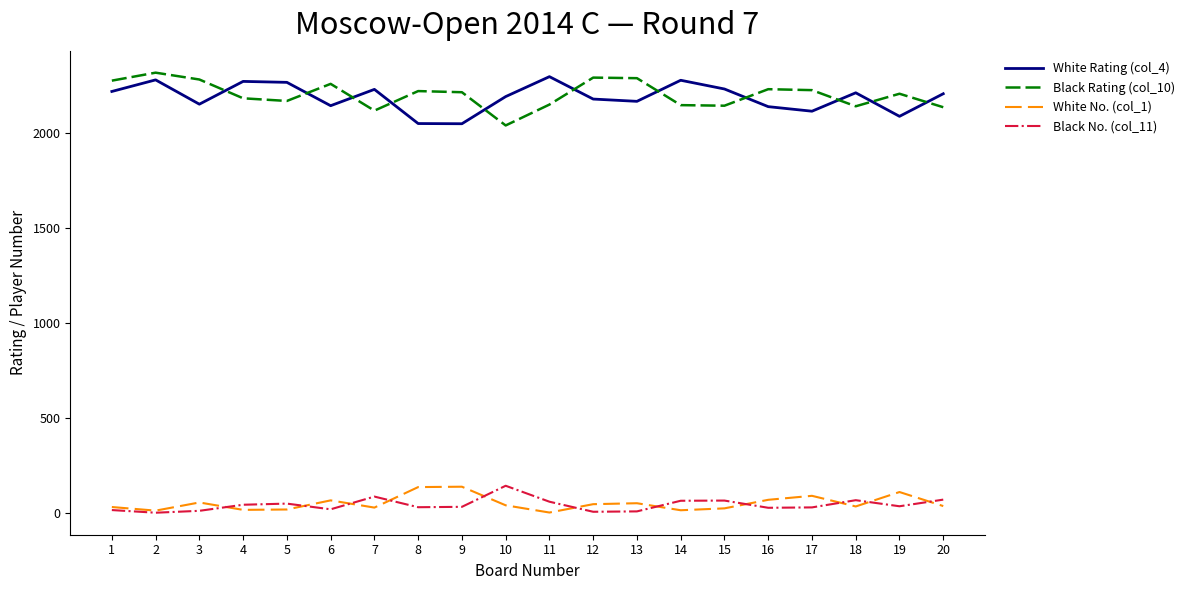

At which category does the chart reach its peak across all series?

2